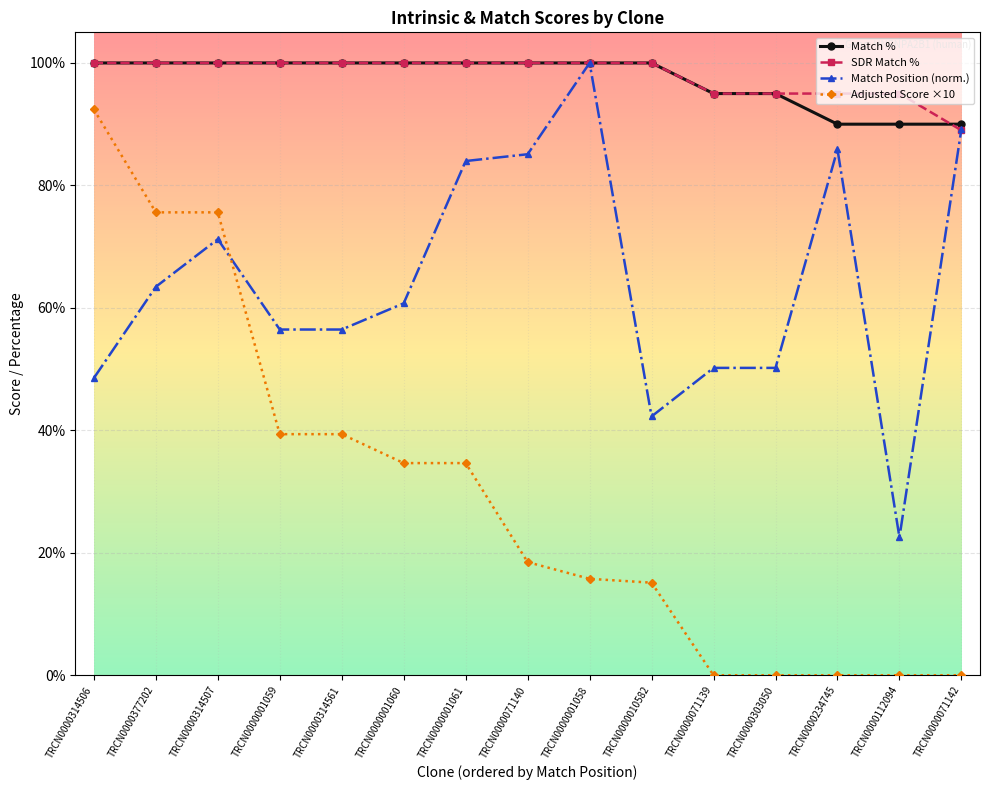

Which series changed the most between TRCN0000001059 and TRCN0000010582?

Adjusted Score ×10